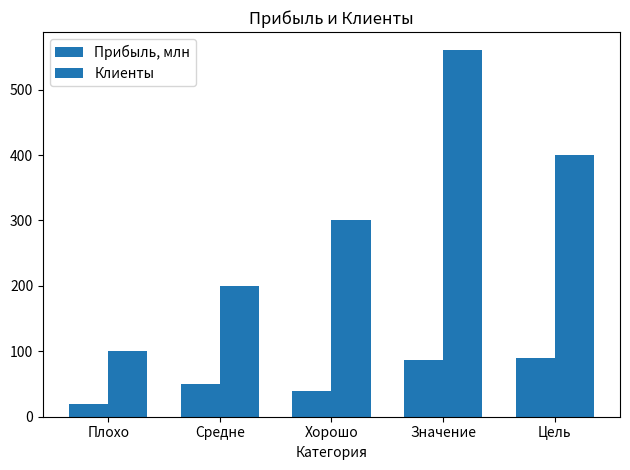

How many bars are there in each group?

2